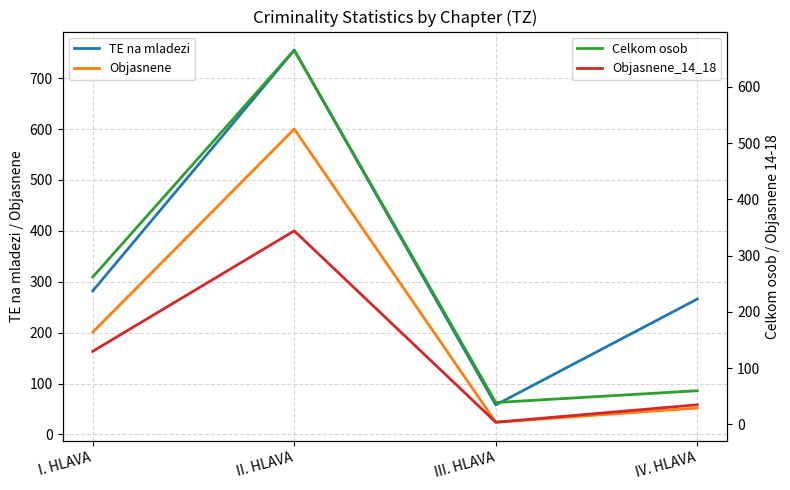

True or false: Objasnene_14_18 has a value of 6 at III. HLAVA.

False